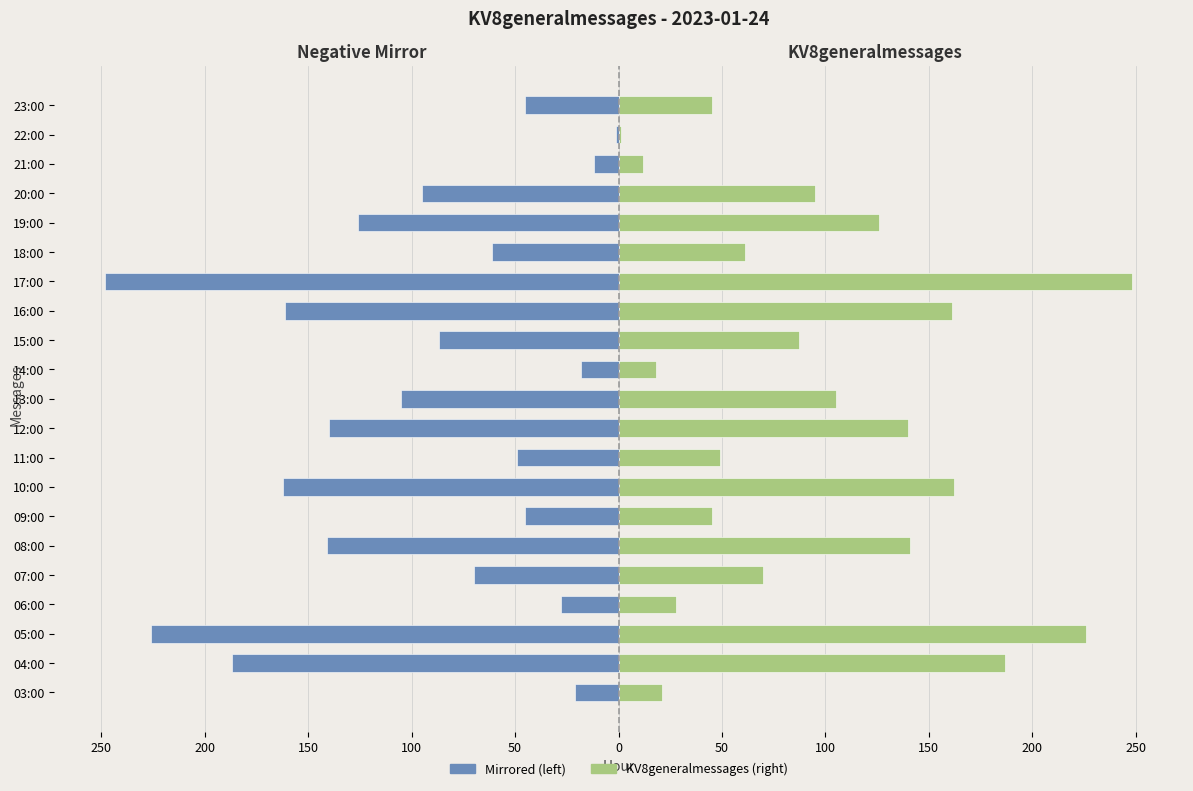

What is the sum of the KV8generalmessages (left) values at 08:00 and 15:00?

-228